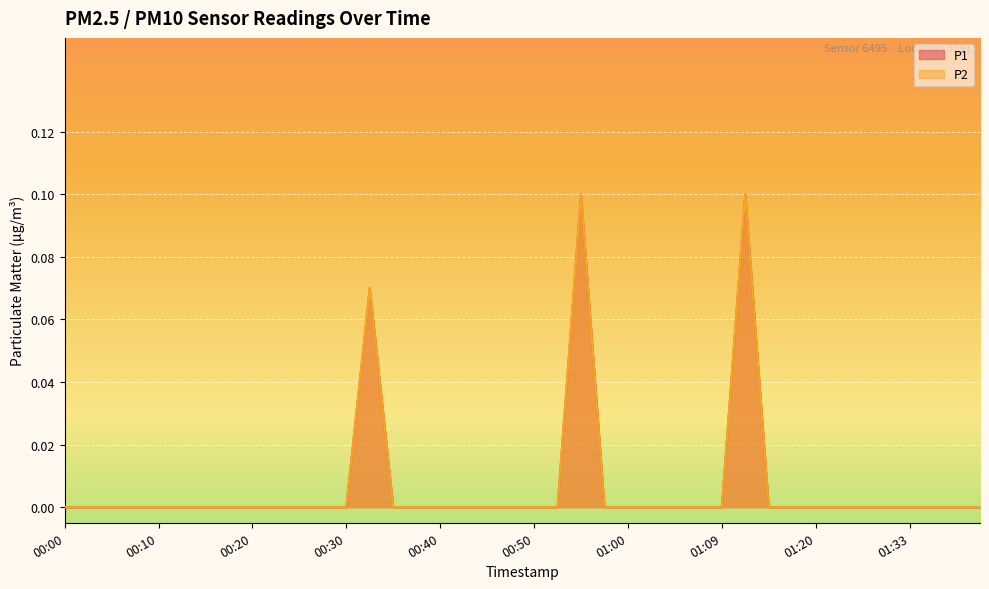

True or false: P2 has more than 0 interior local peaks.

True